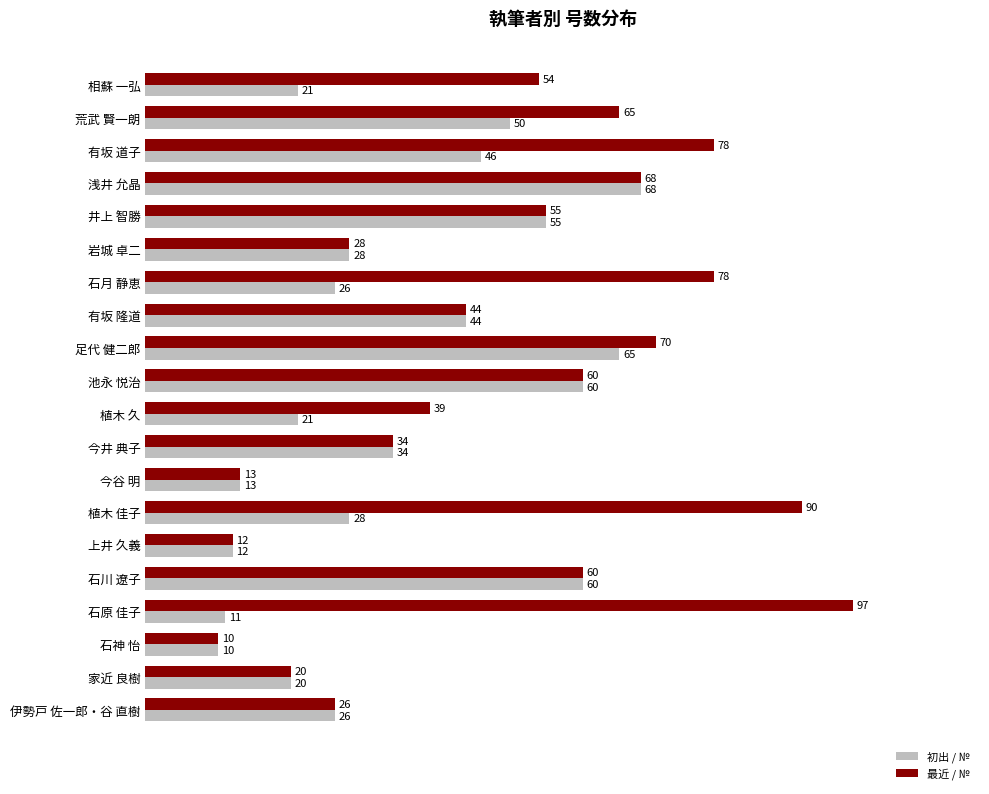

Rank the series at 有坂 道子 from highest to lowest value.

最近 / №, 初出 / №